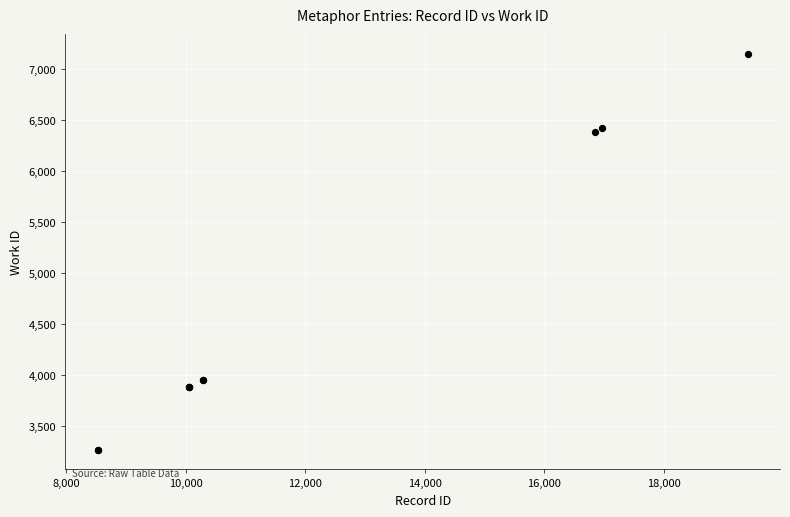

What Y value in the scatter plot is closest to 5209?

6379